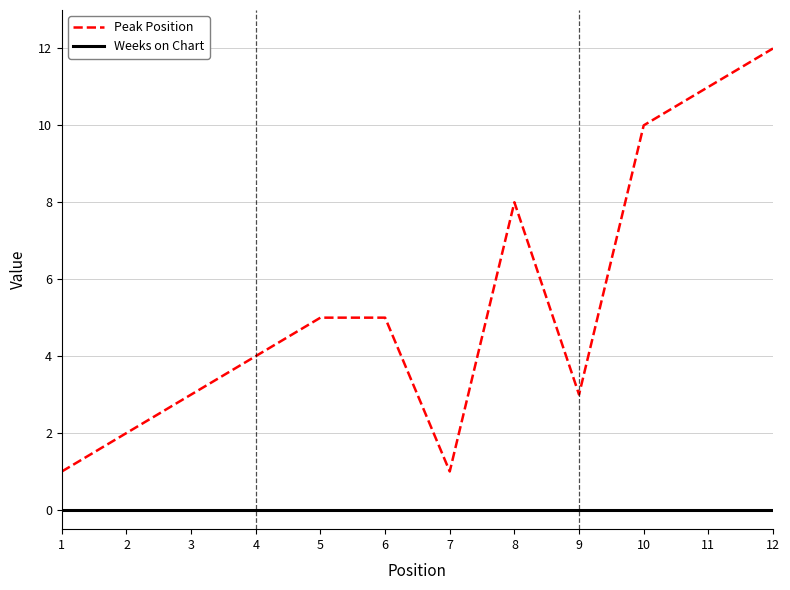

True or false: Peak Position and Weeks on Chart cross at least once.

False